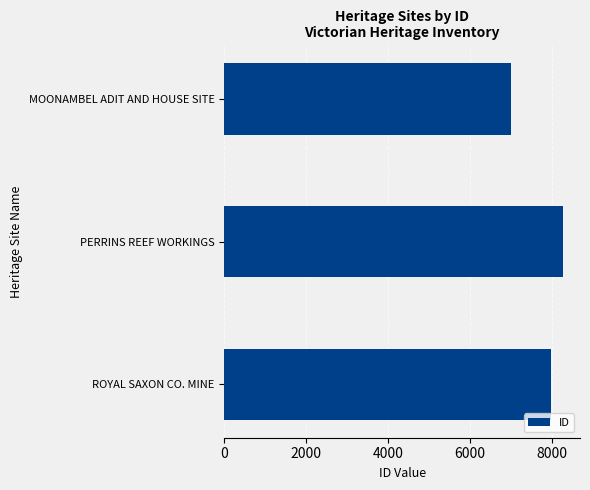

Is it true that the value at PERRINS REEF WORKINGS is 4512?

False